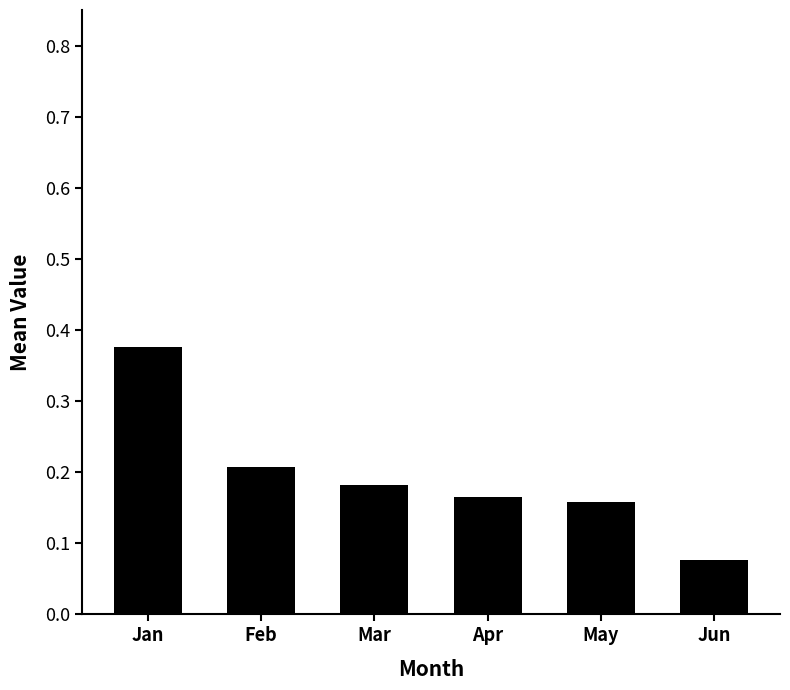

How many series are shown in this chart?

1